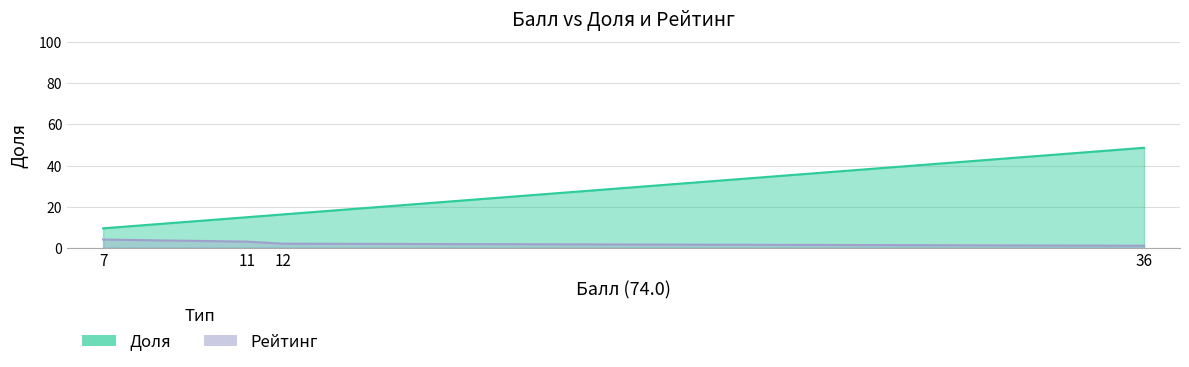

How many data points in Доля are less than 16?

2